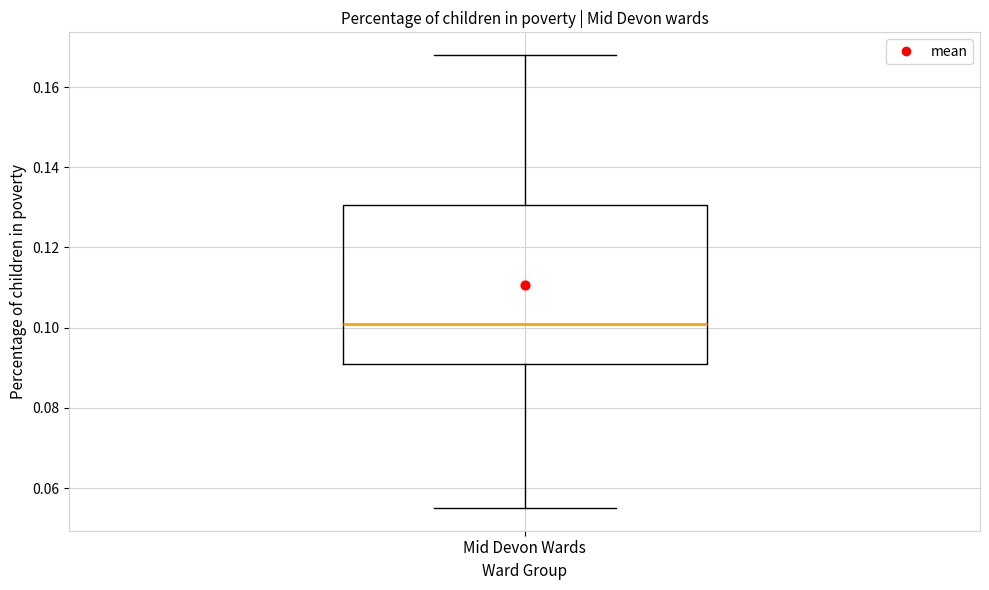

Where does the median line of the box for Mid Devon Wards sit on the y-axis? The values are not printed on the chart, so give them approximately, as read against the axis.

0.102